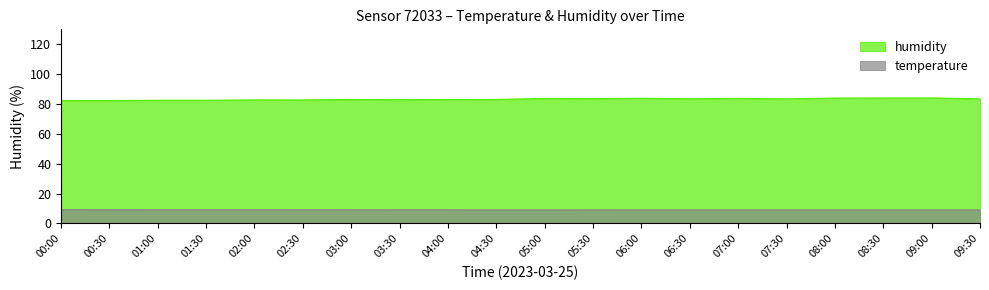

True or false: temperature has a value of 9.1 at 07:00.

True